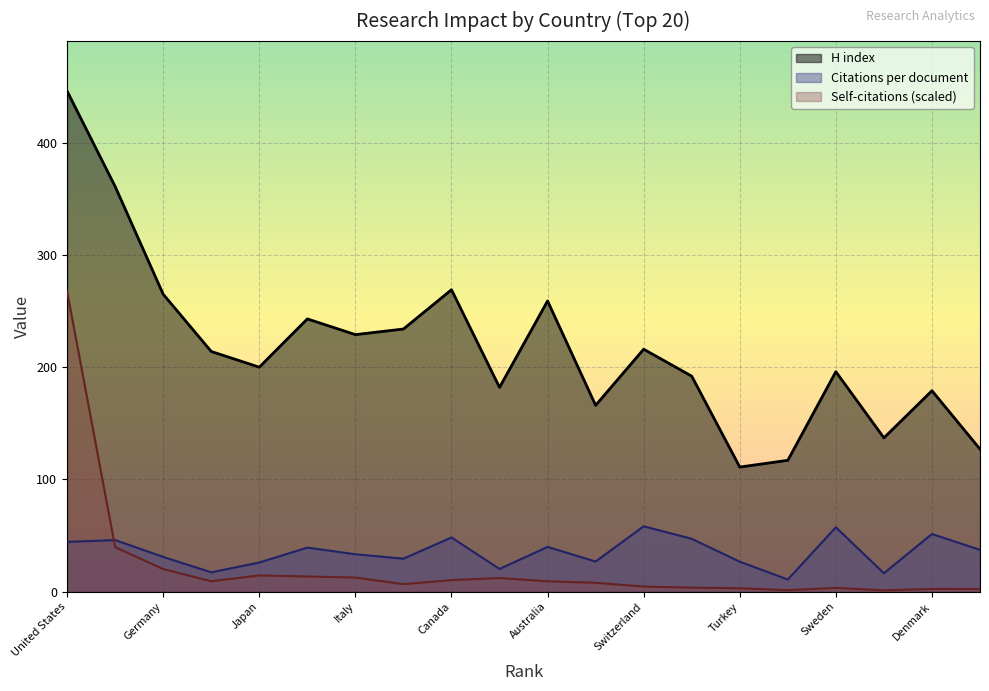

What position from the left is Italy?

7